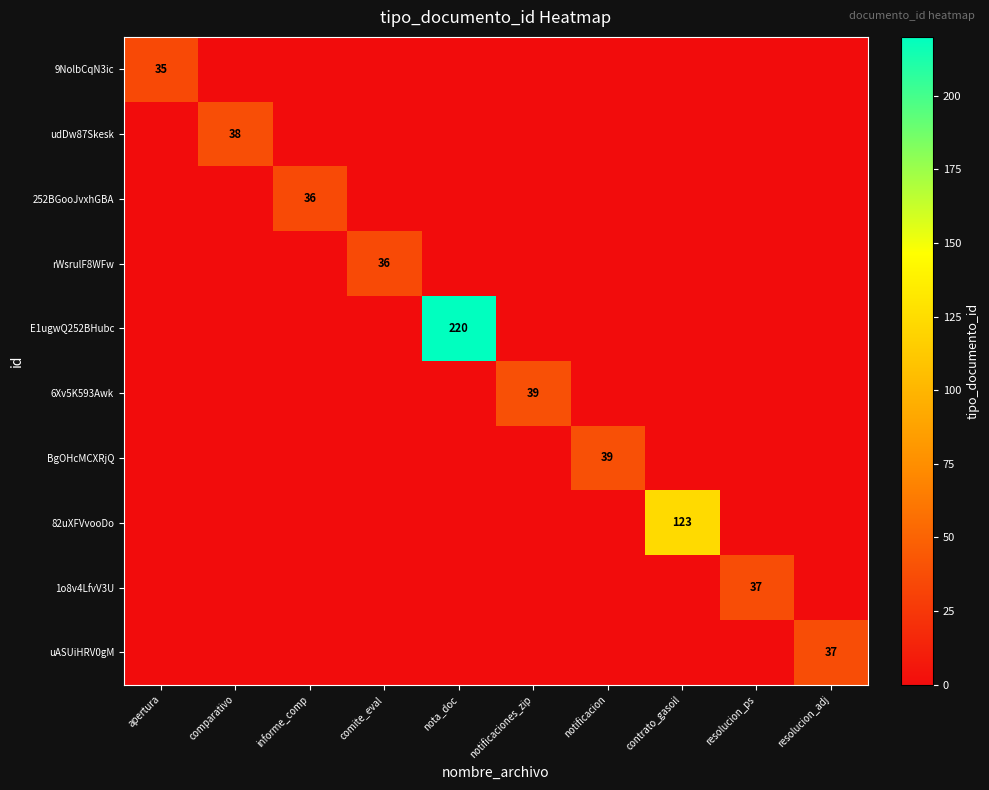

The value of 252BGooJvxhGBA at informe_comp is 17. True or false?

False